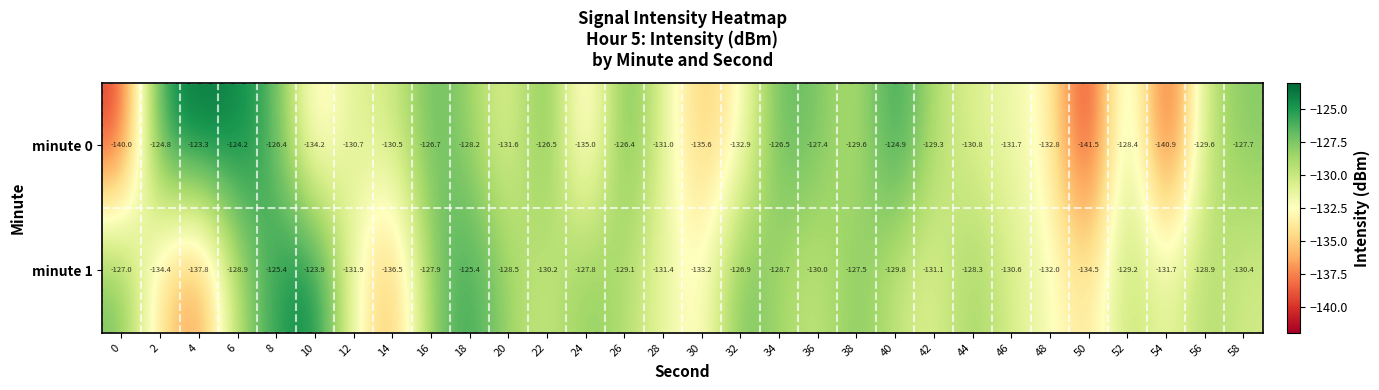

Which category has the highest value in the minute 0 series?

4